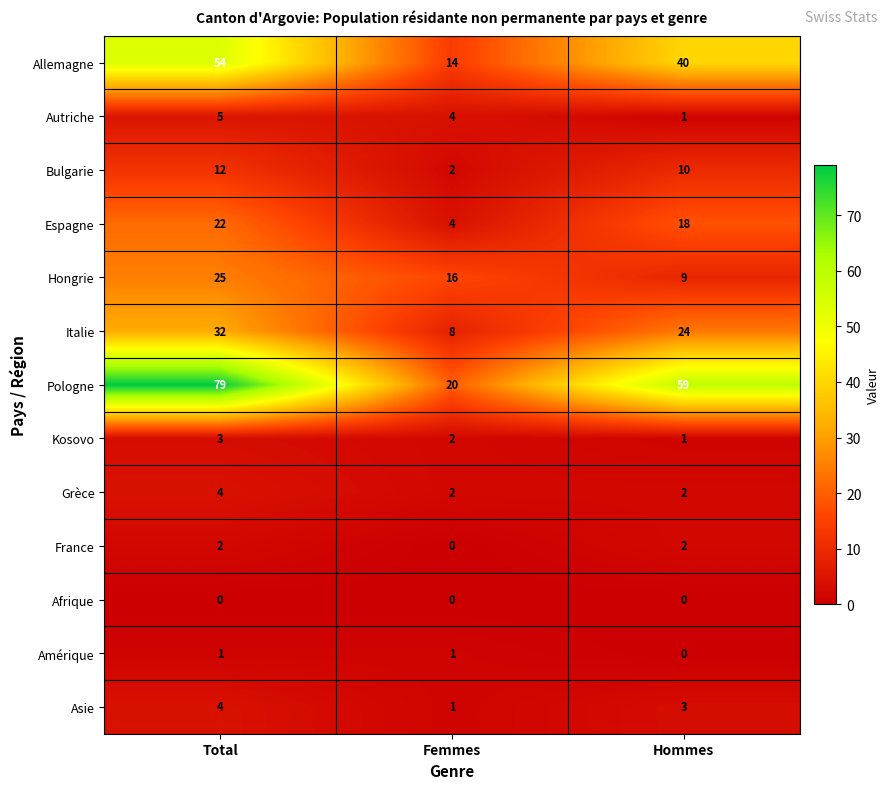

How many Kosovo values are between 1 and 3?

3